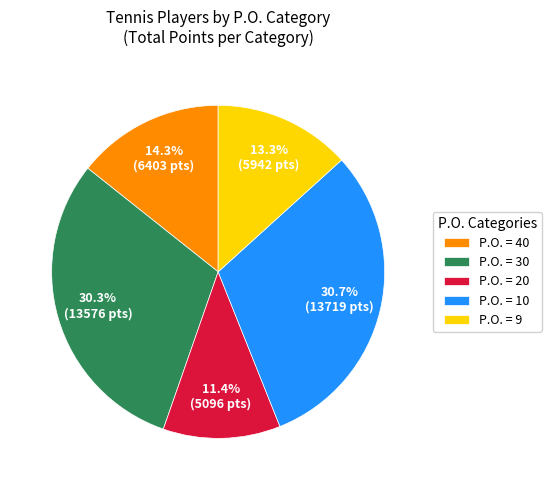

What is the smallest slice in the pie chart?

P.O. = 20